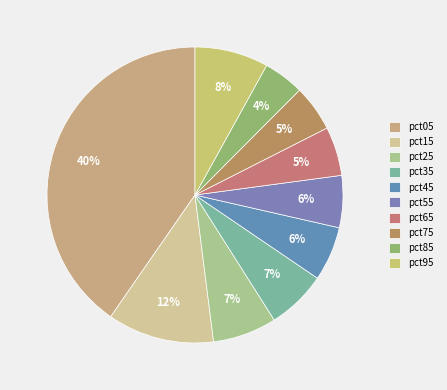

What percentage is NOT represented by pct85?

95.6%